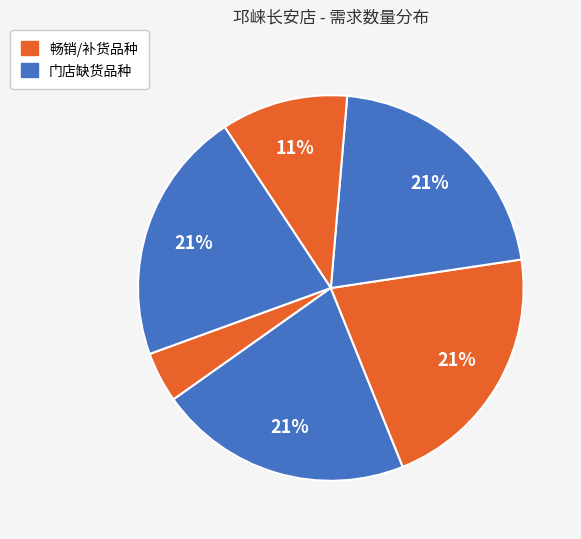

To the nearest percent, what is the difference between the largest and smallest slice percentages?

17%